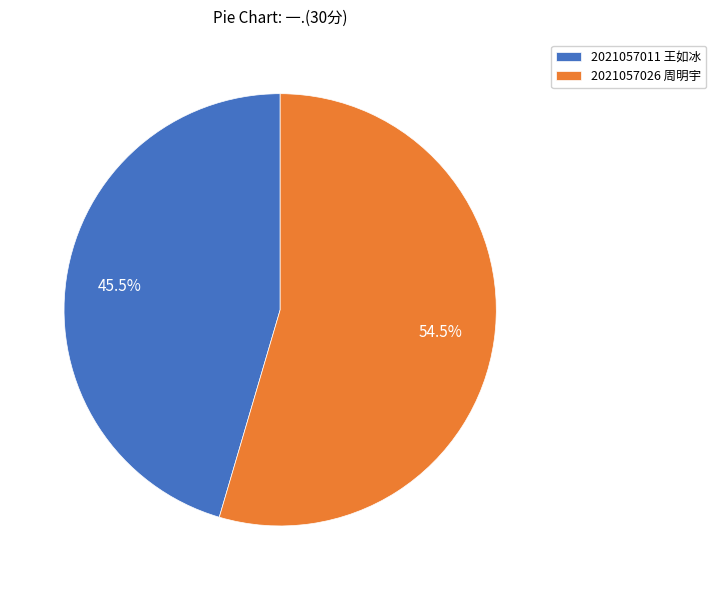

What percentage do 2021057026 周明宇 and 2021057011 王如冰 together represent?

100.0%